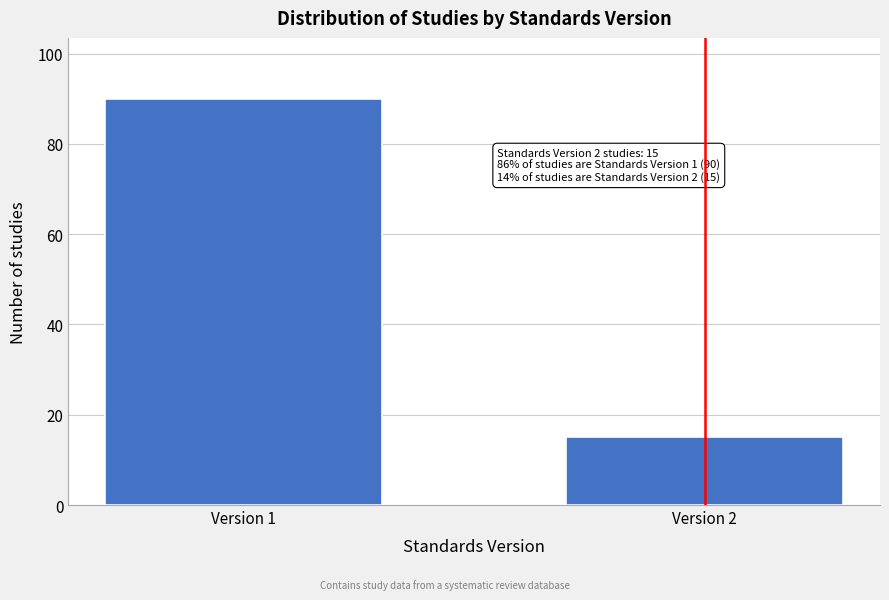

Reading right to left, what are all the values shown in this chart?

Version 2=15	Version 1=90